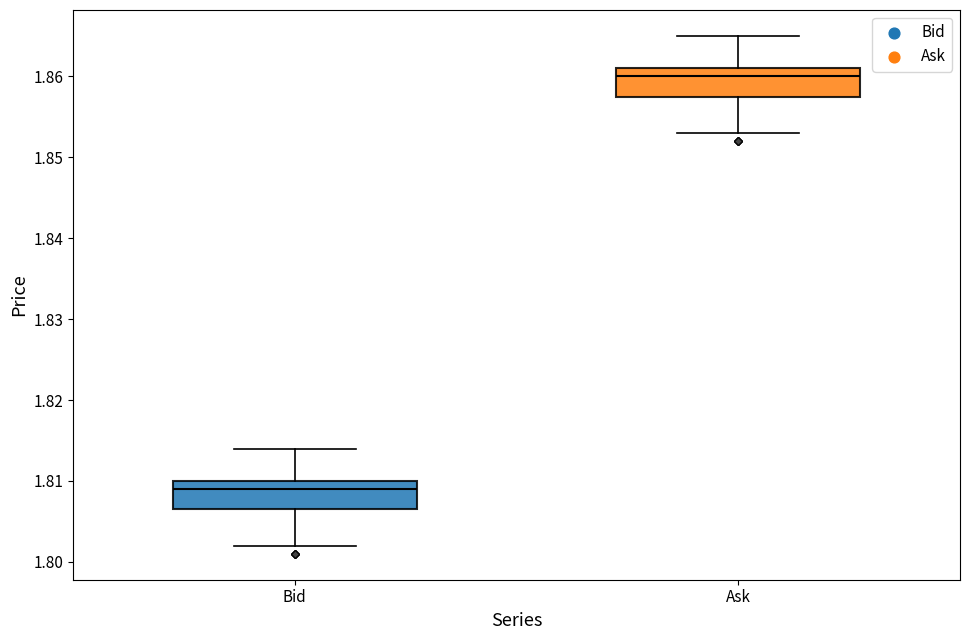

Where does the upper whisker of the box for Bid end on the y-axis? The values are not printed on the chart, so give them approximately, as read against the axis.

1.814